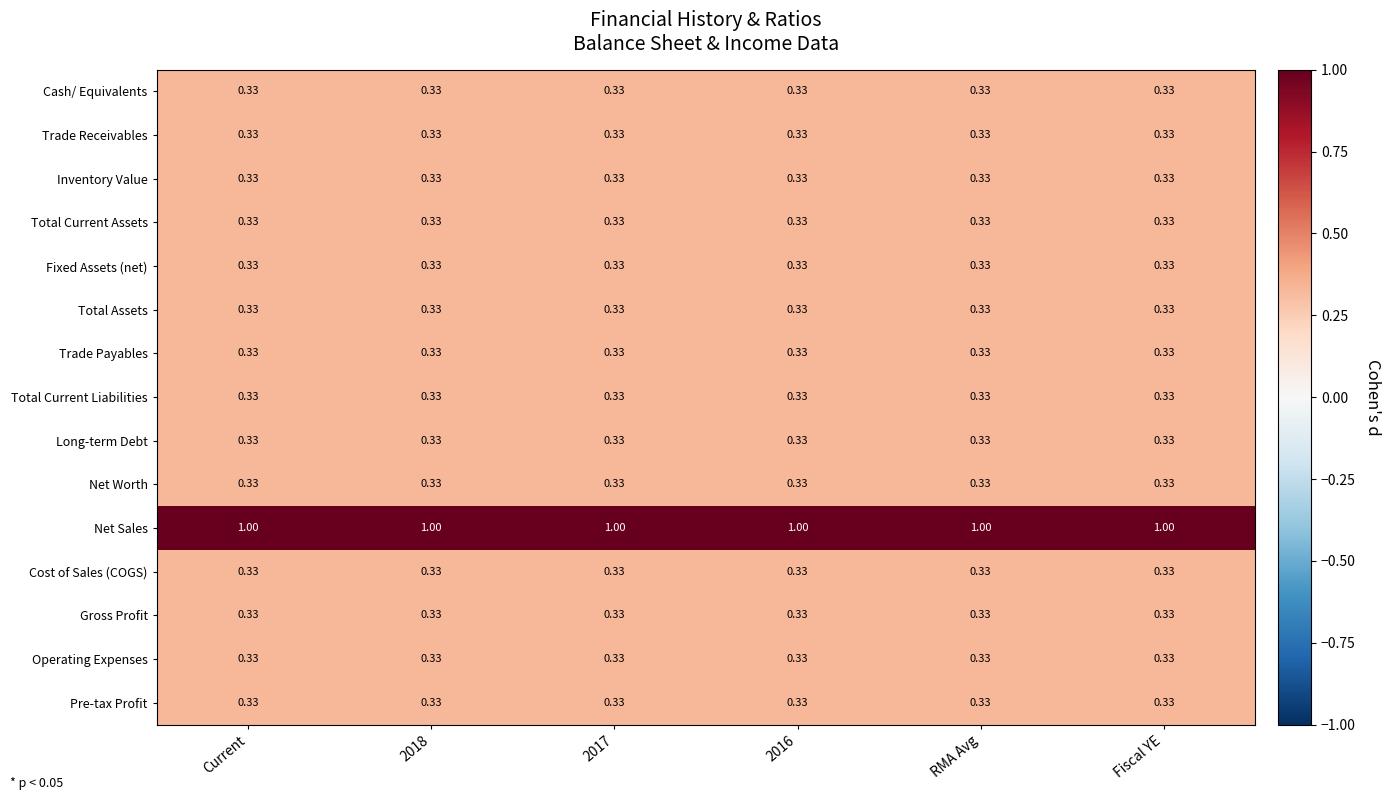

Which series has the largest total across all categories?

Net Sales